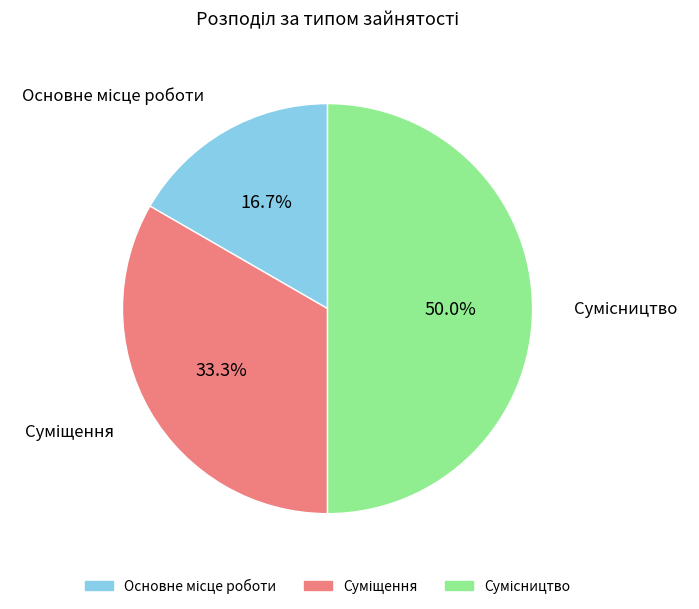

To the nearest percent, what is the difference between the Основне місце роботи and Суміщення slice percentages?

17%